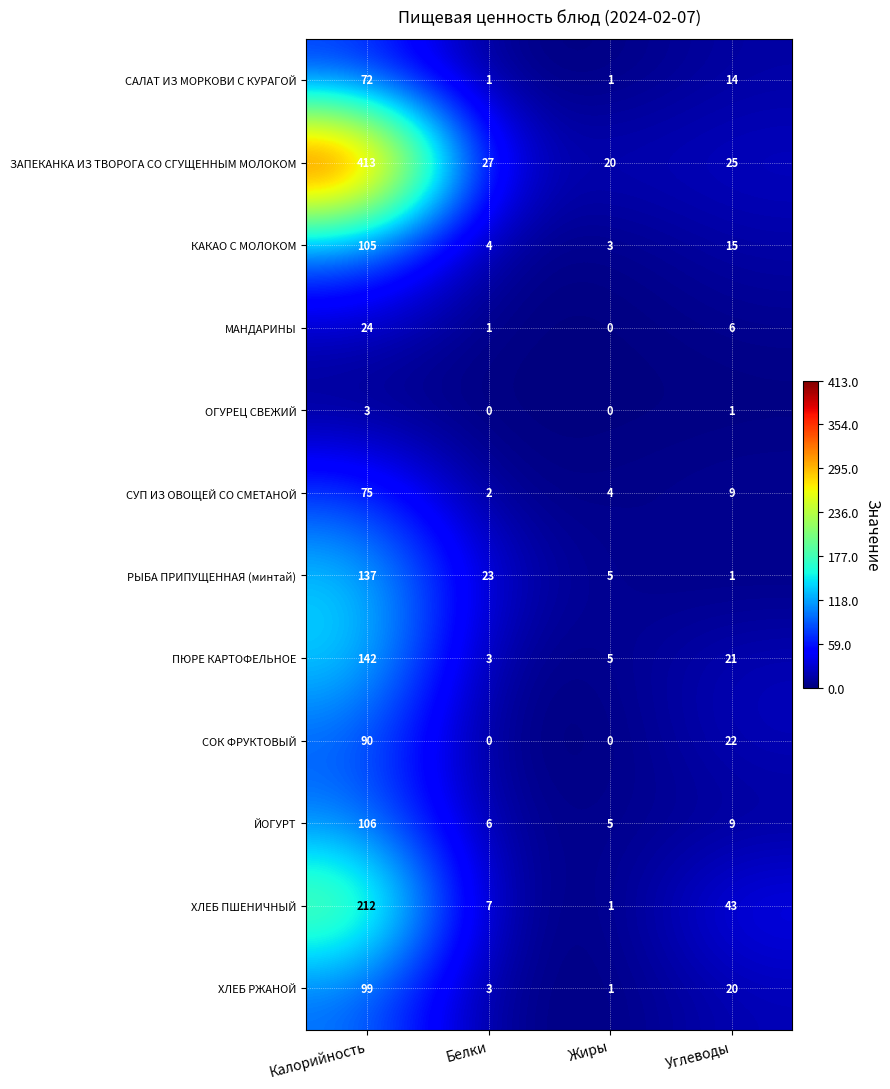

Which category has the lowest value in the ХЛЕБ ПШЕНИЧНЫЙ series?

Жиры